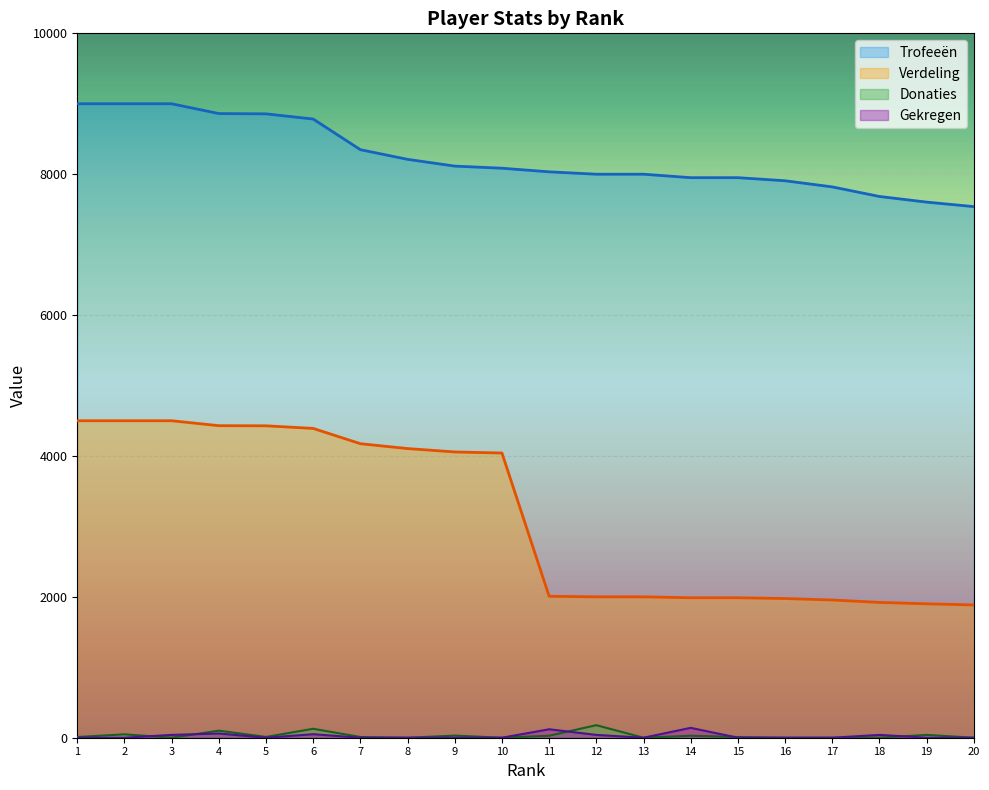

List the series in order of their peak value, highest first.

Trofeeën, Verdeling, Donaties, Gekregen